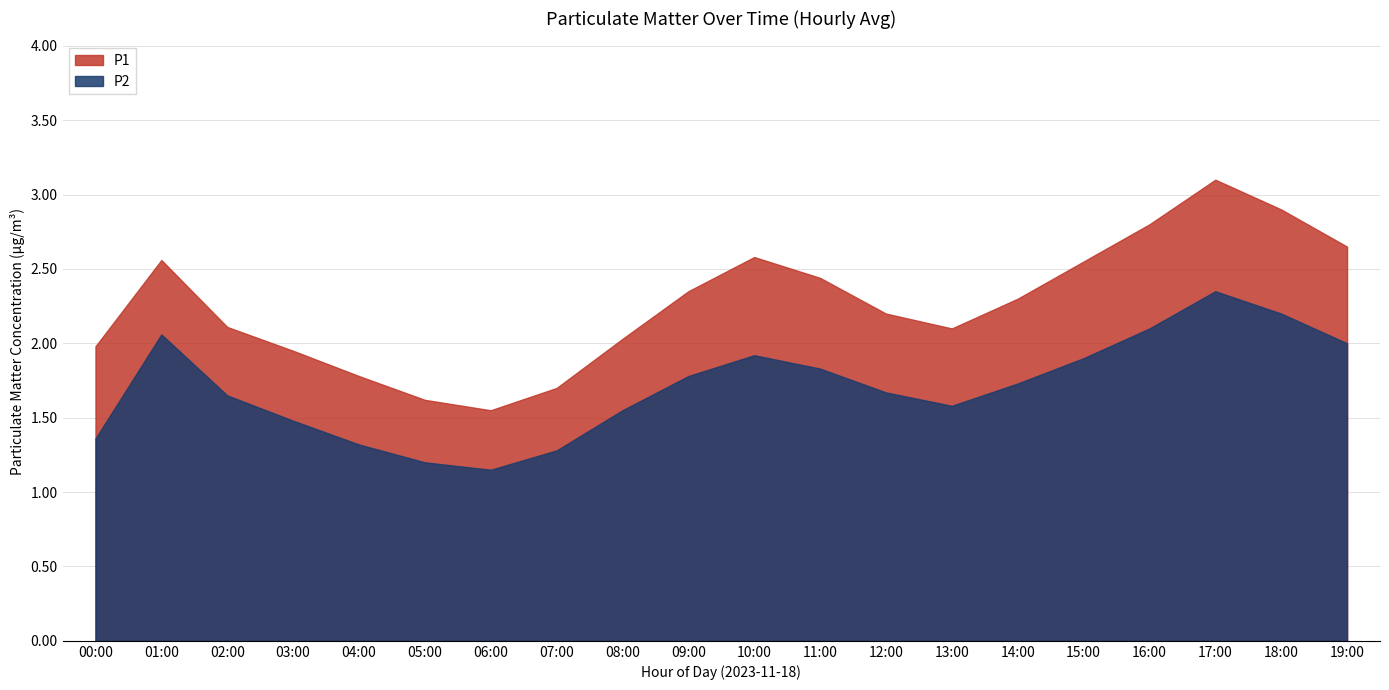

In P1, how many points are higher than both neighbors (excluding endpoints)?

3